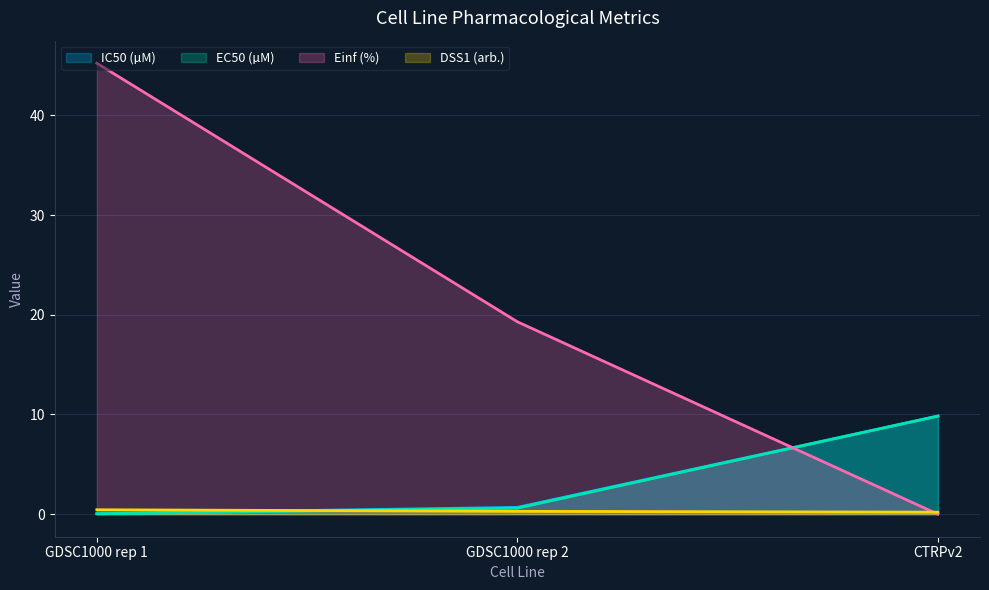

What is the difference between the highest and lowest values at GDSC1000 rep 1?

45.2